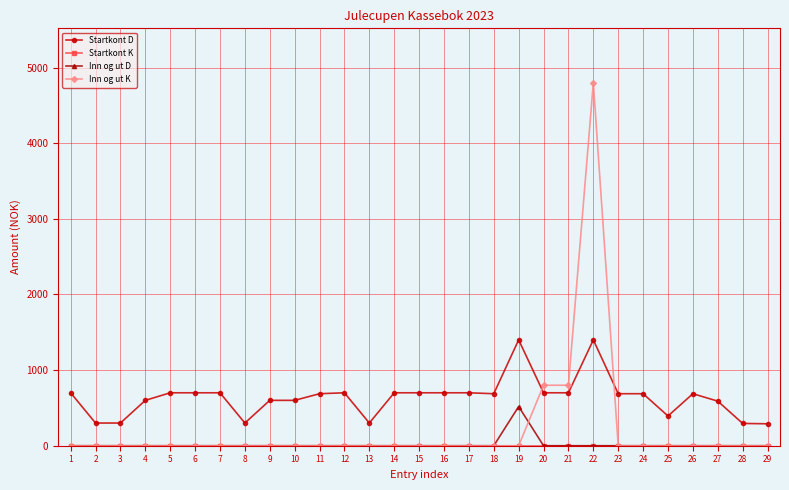

What is the minimum value for Startkont D?

290.0